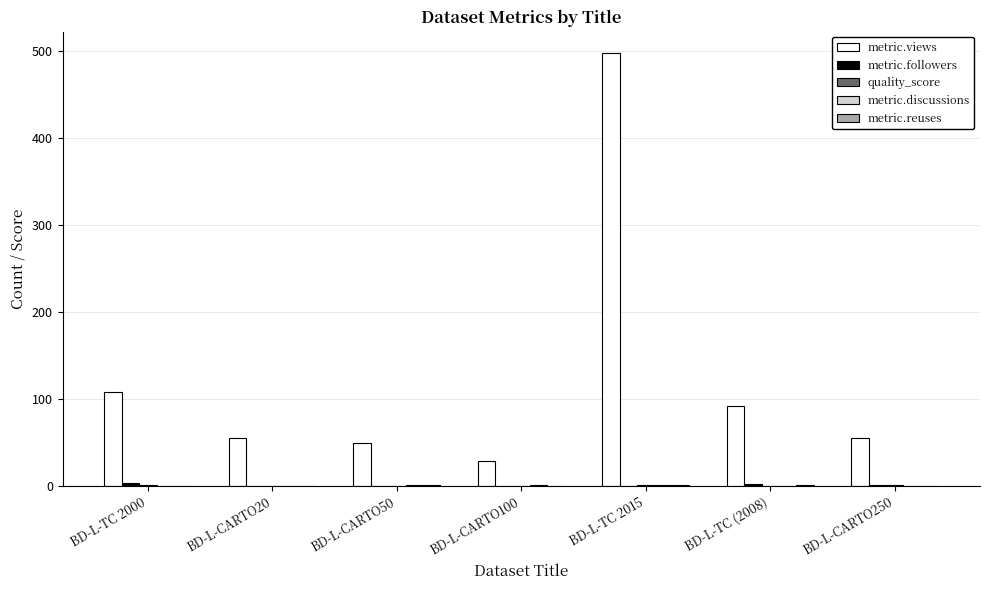

What is the greatest value displayed?

497.0